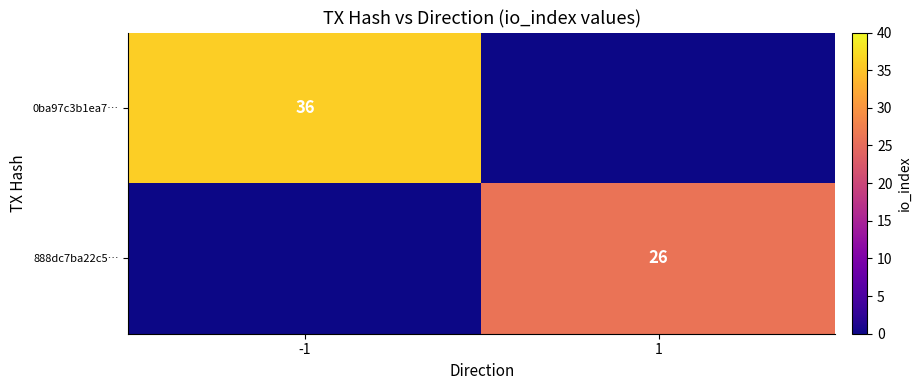

The value of 0ba97c3b1ea7… at -1 is 19. True or false?

False